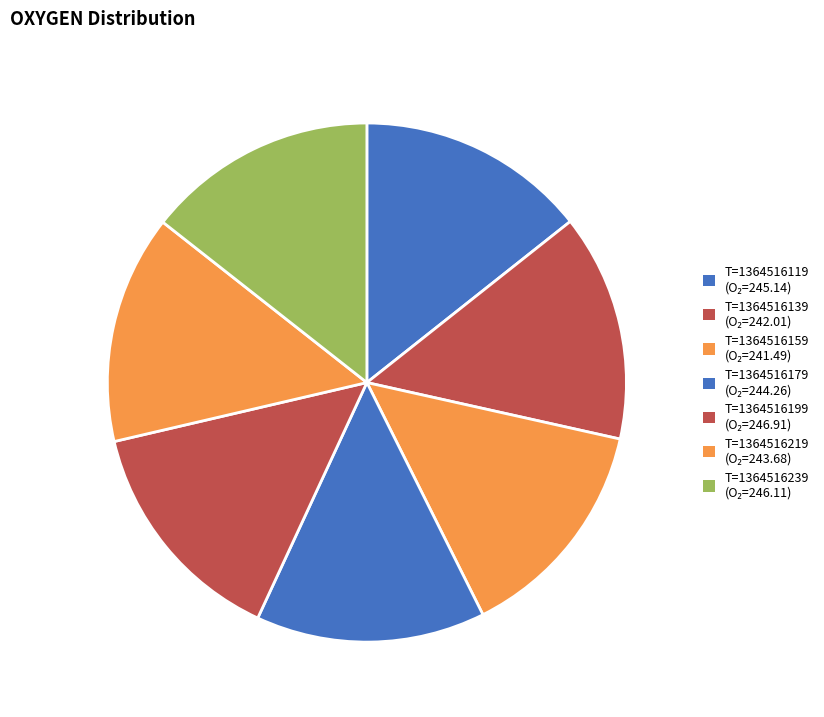

What percentage is NOT represented by T=1364516239?

85.6%